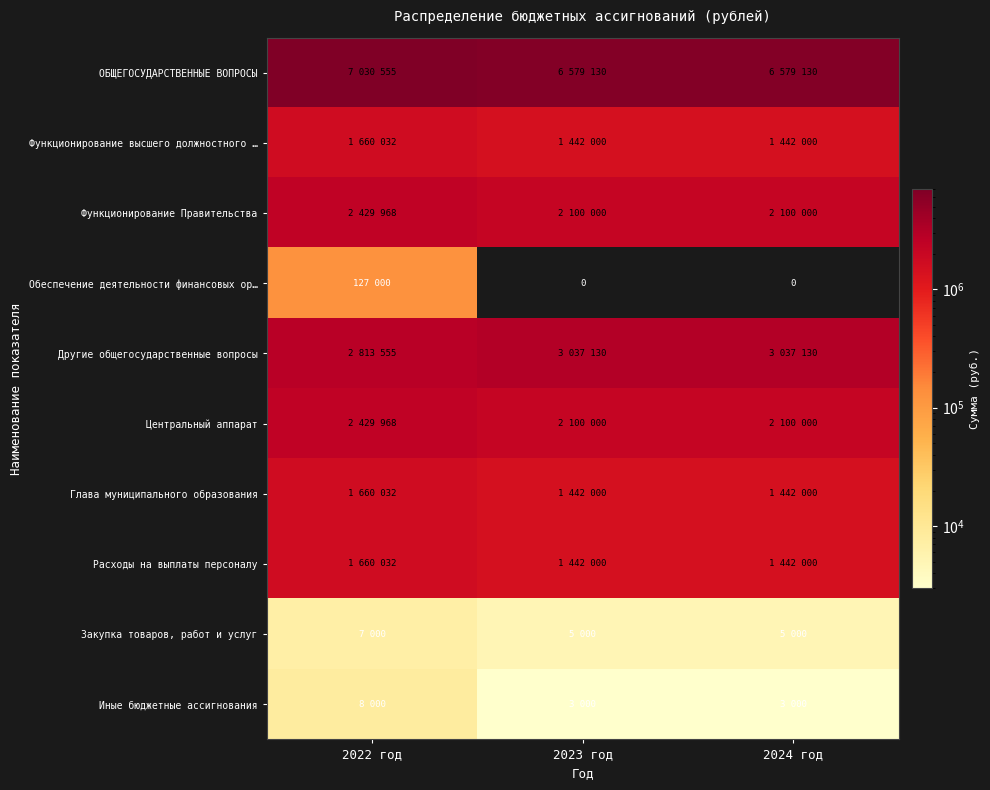

The Закупка товаров, работ и услуг series shows 1101 at 2023 год. True or false?

False